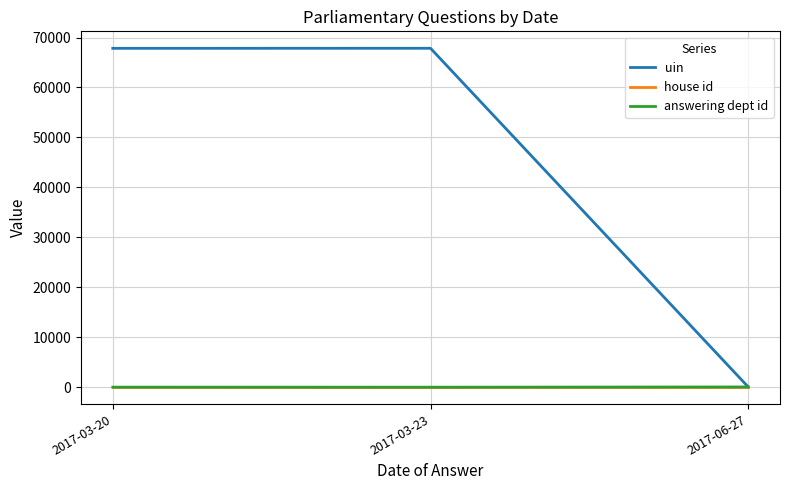

Which series has the largest total across all categories?

uin